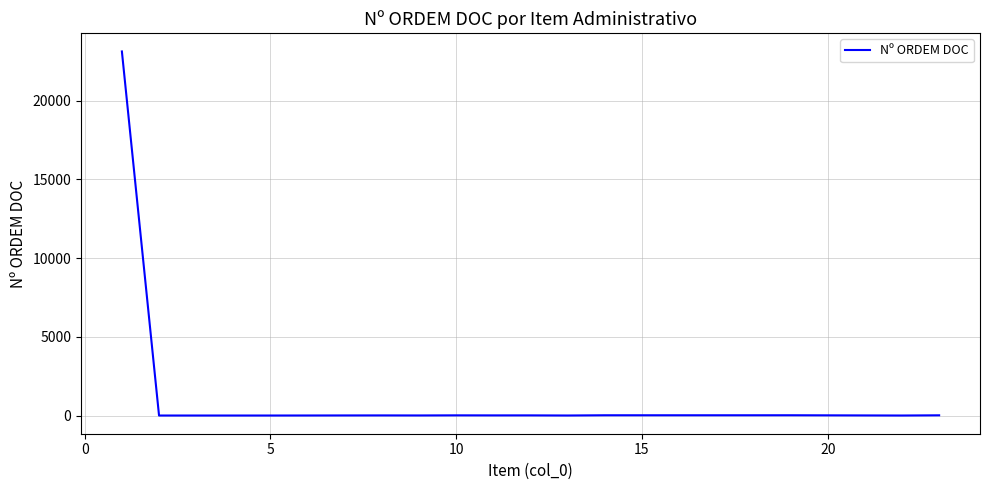

What is the difference between the maximum and minimum values?

23123.0